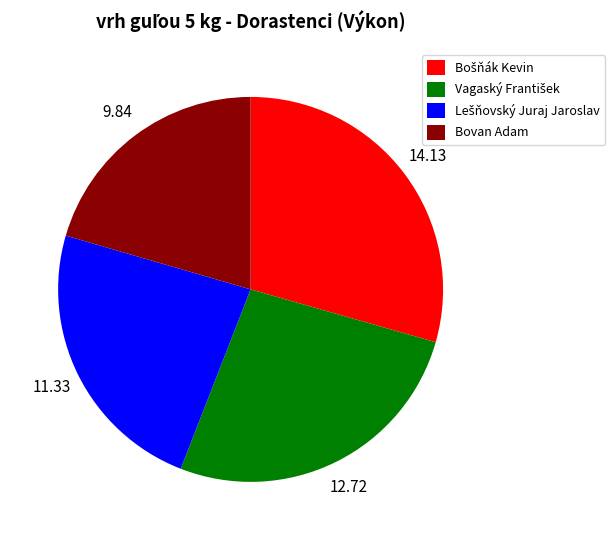

Does Bovan Adam account for over 50% of the chart?

No